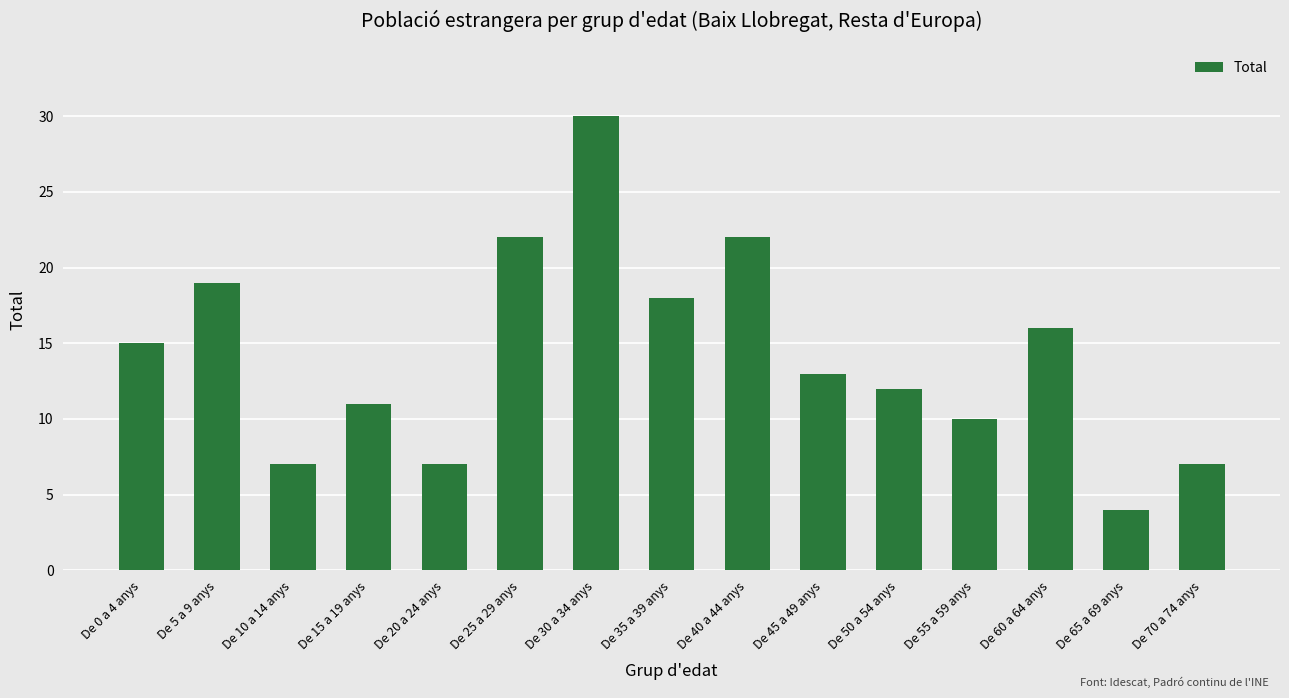

At which category does the chart reach its minimum across all series?

De 65 a 69 anys